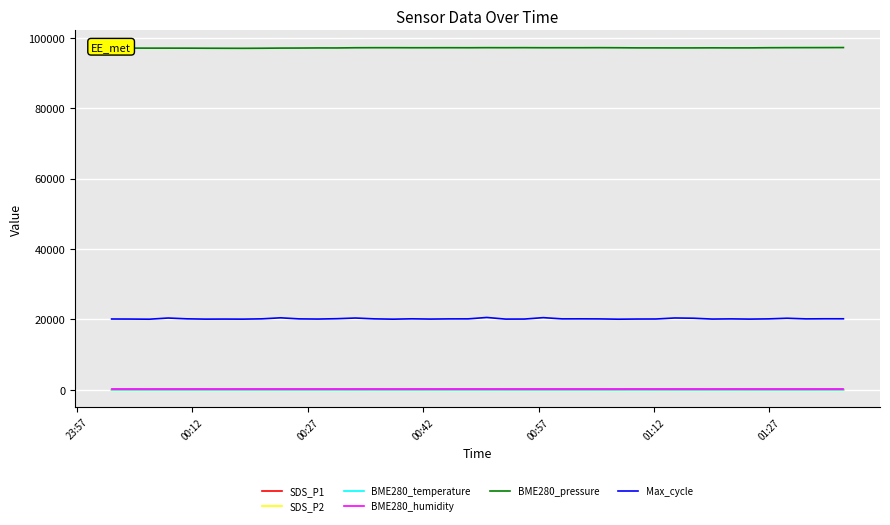

Which series has the largest total across all categories?

BME280_pressure